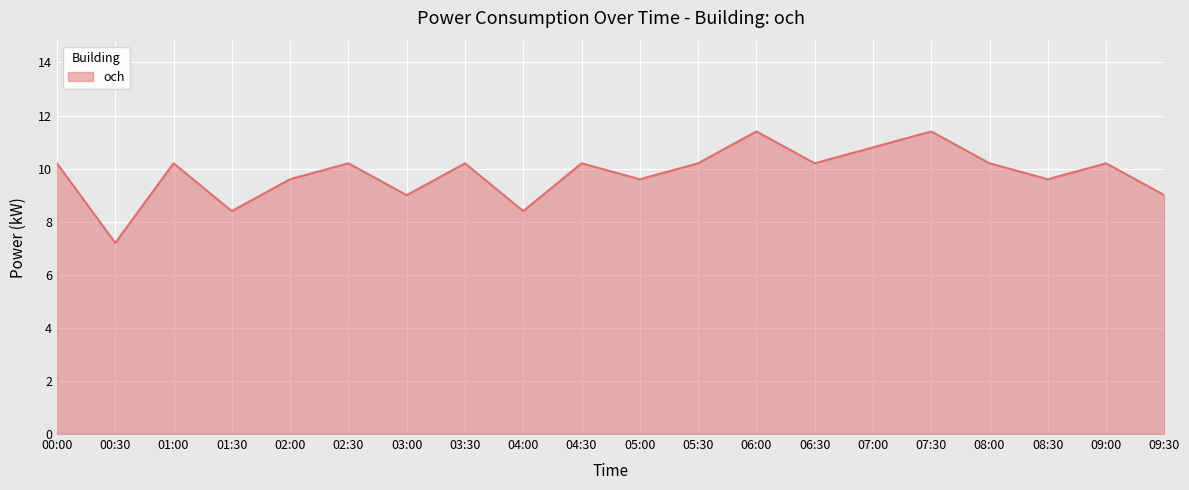

Where is the first local maximum?

01:00